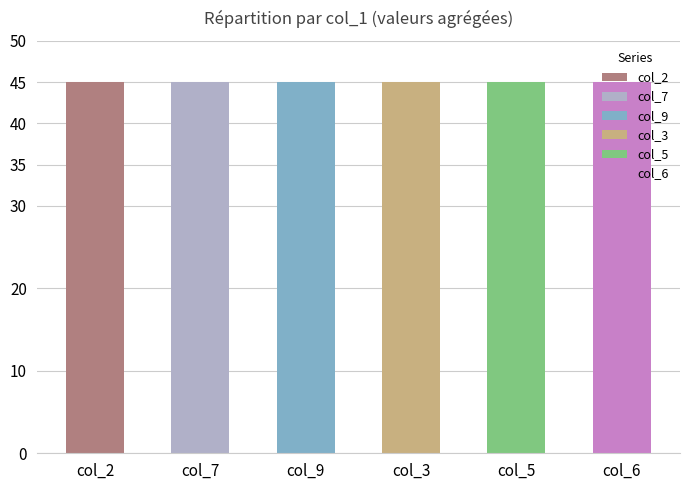

What are all the series names shown in the legend?

col_2, col_7, col_9, col_3, col_5, col_6